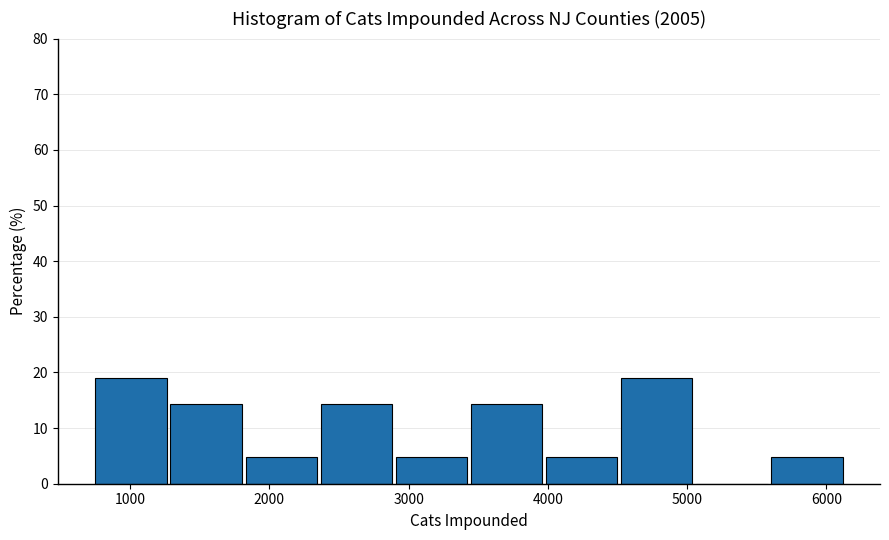

Reading left to right, list every bar in this chart as the range it spans on the x-axis followed by its height. Neither the bar edges nor the heights are printed on the chart, so give them approximately, as read against the axes.

800 to 1300: 19
1300 to 1800: 14
1800 to 2400: 5
2400 to 2900: 14
2900 to 3400: 5
3400 to 4000: 14
4000 to 4500: 5
4500 to 5100: 19
5100 to 5600: 0
5600 to 6100: 5